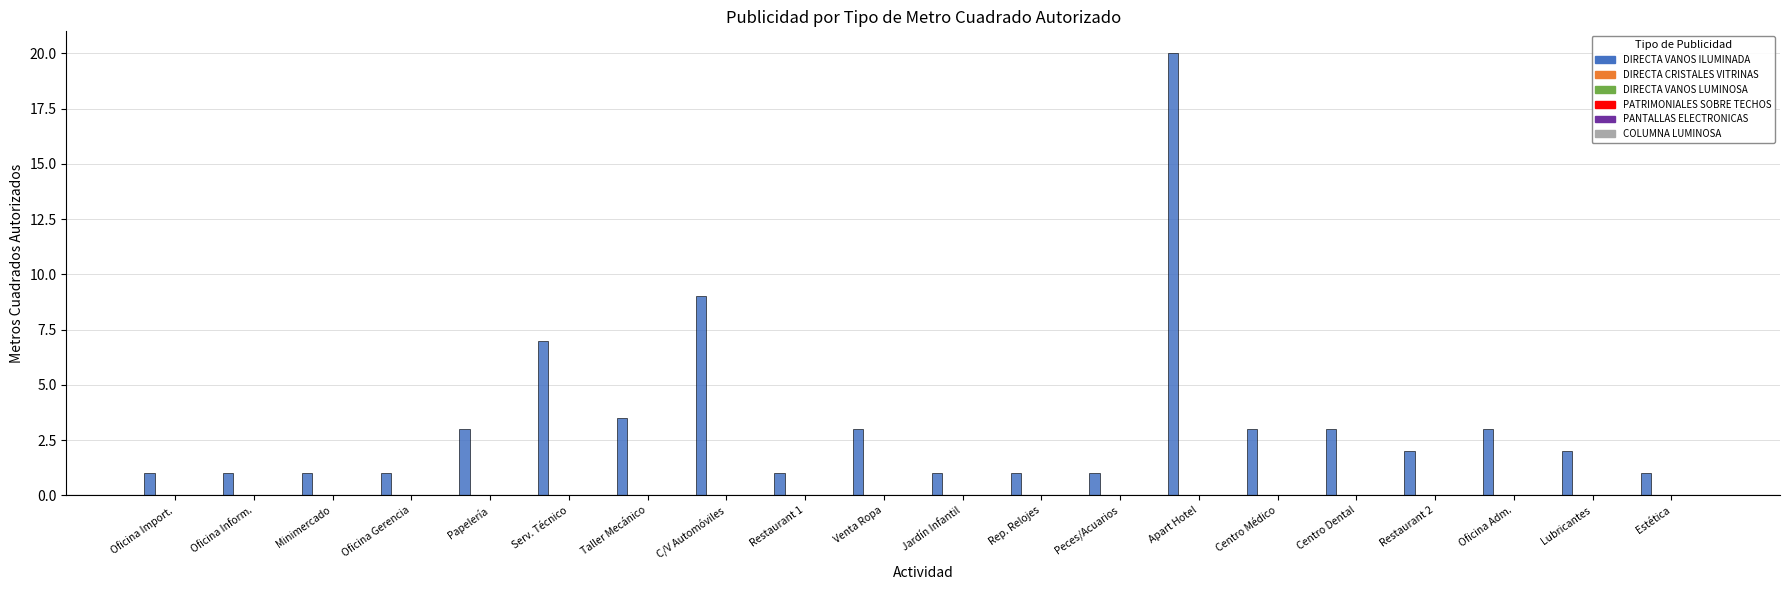

Are the bars grouped side by side (vs. stacked)?

No